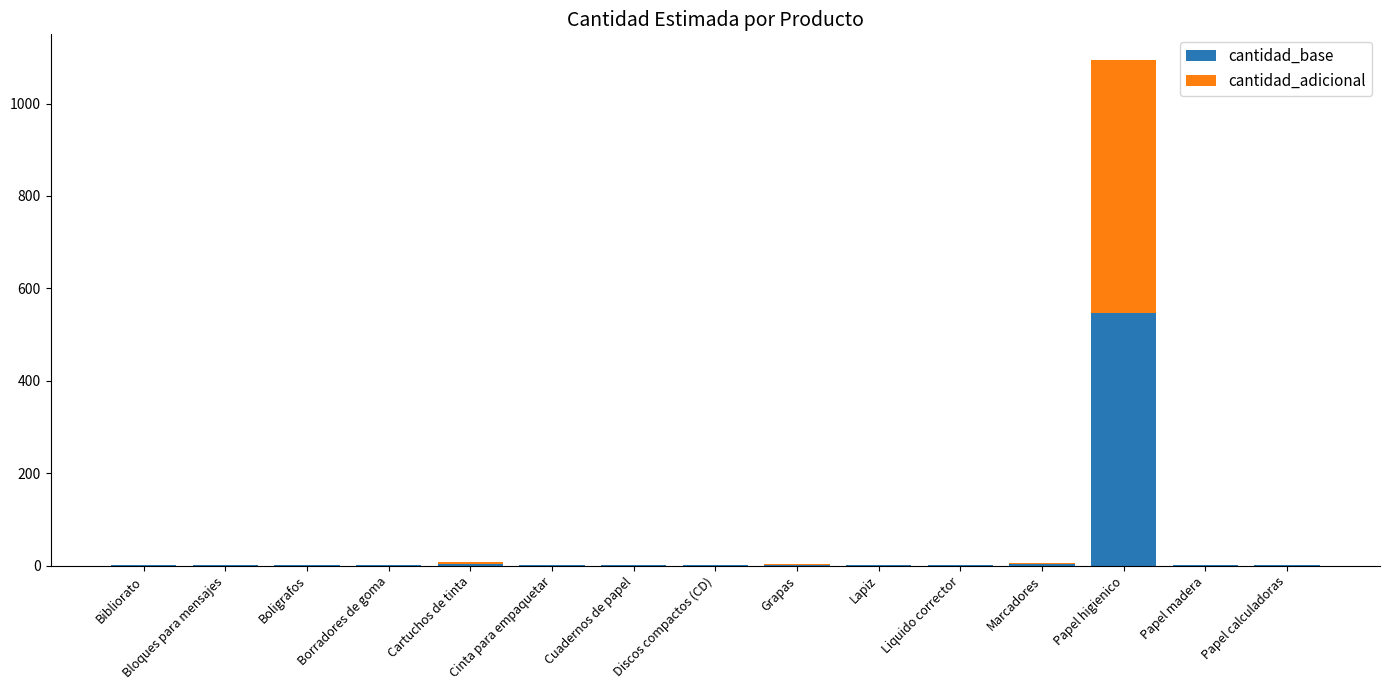

Count the number of data series in this chart.

2